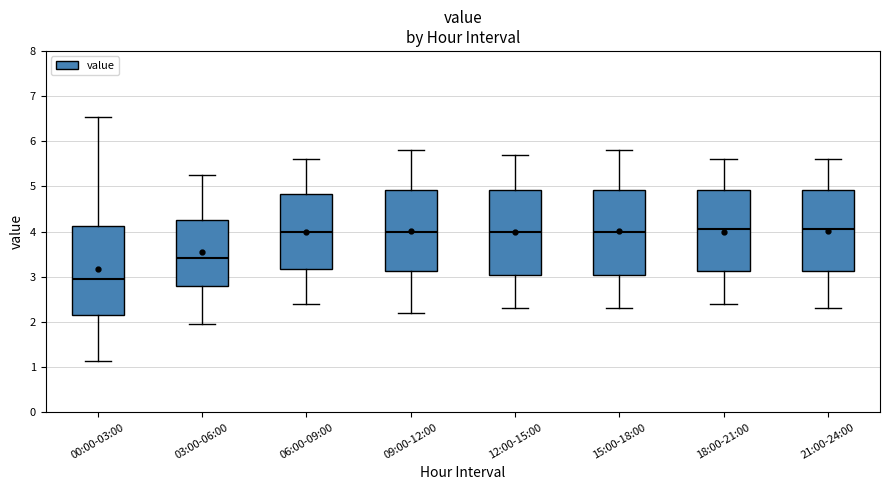

Where is the upper edge of the box for 21:00-24:00 on the y-axis? The values are not printed on the chart, so give them approximately, as read against the axis.

4.9